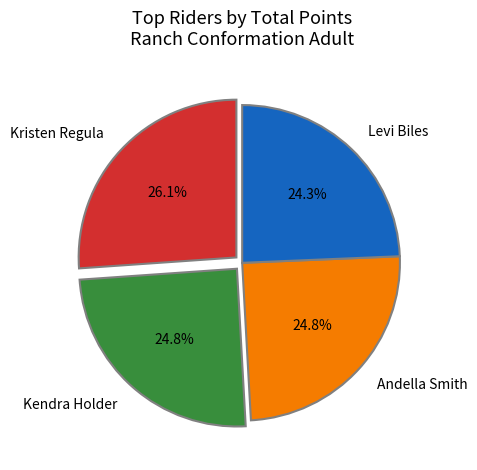

Is the sum of Kendra Holder and Levi Biles greater than half?

No